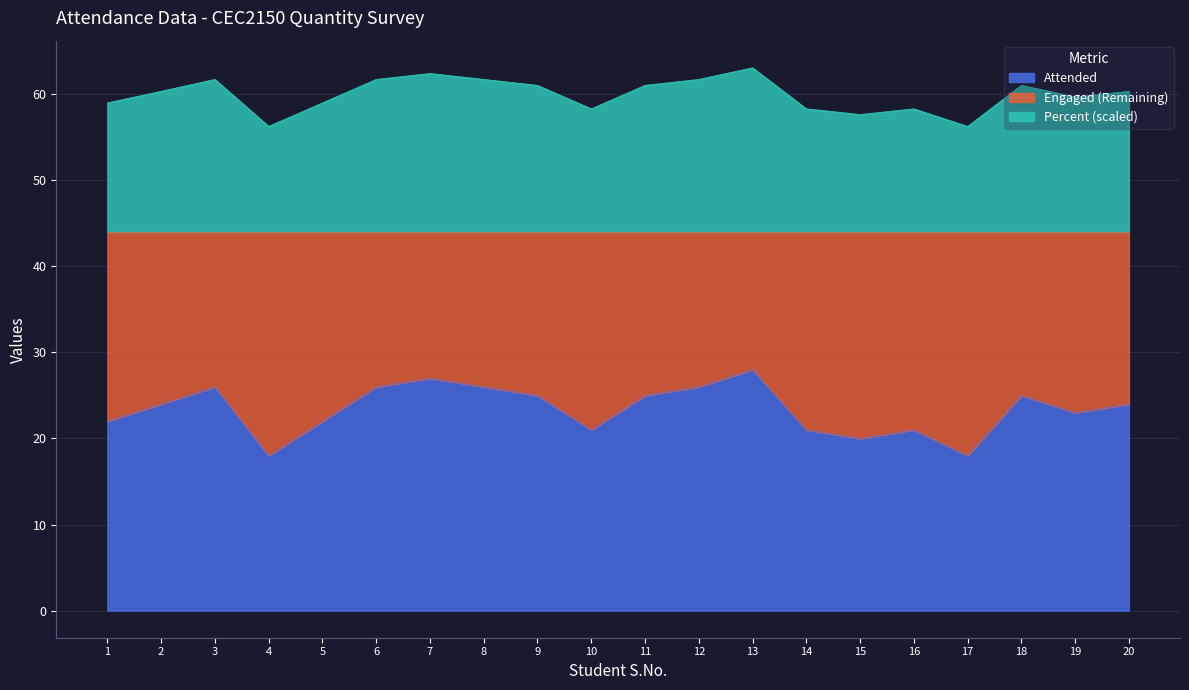

What is the spread (max minus min) of values at 17?

38.3